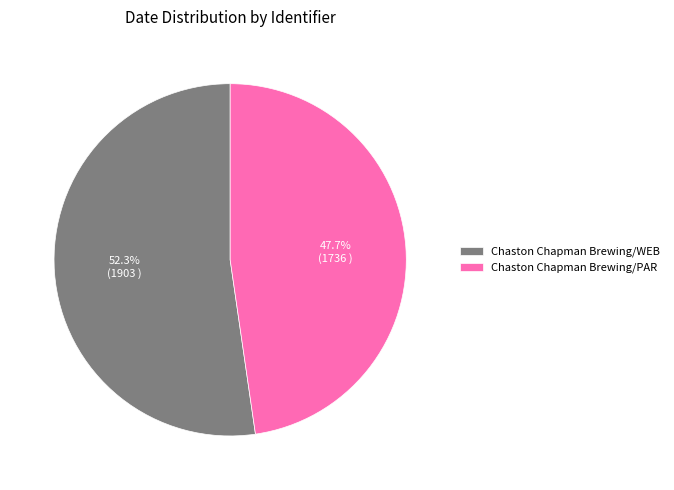

Does any single category account for the majority?

Yes